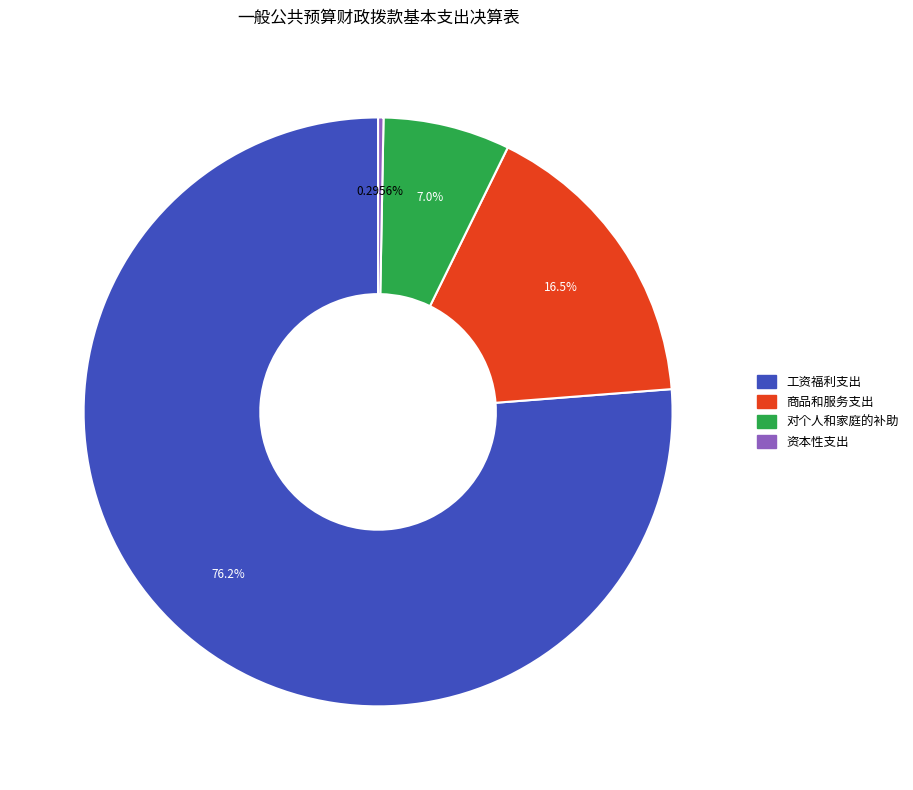

Is there a majority slice in this chart?

Yes